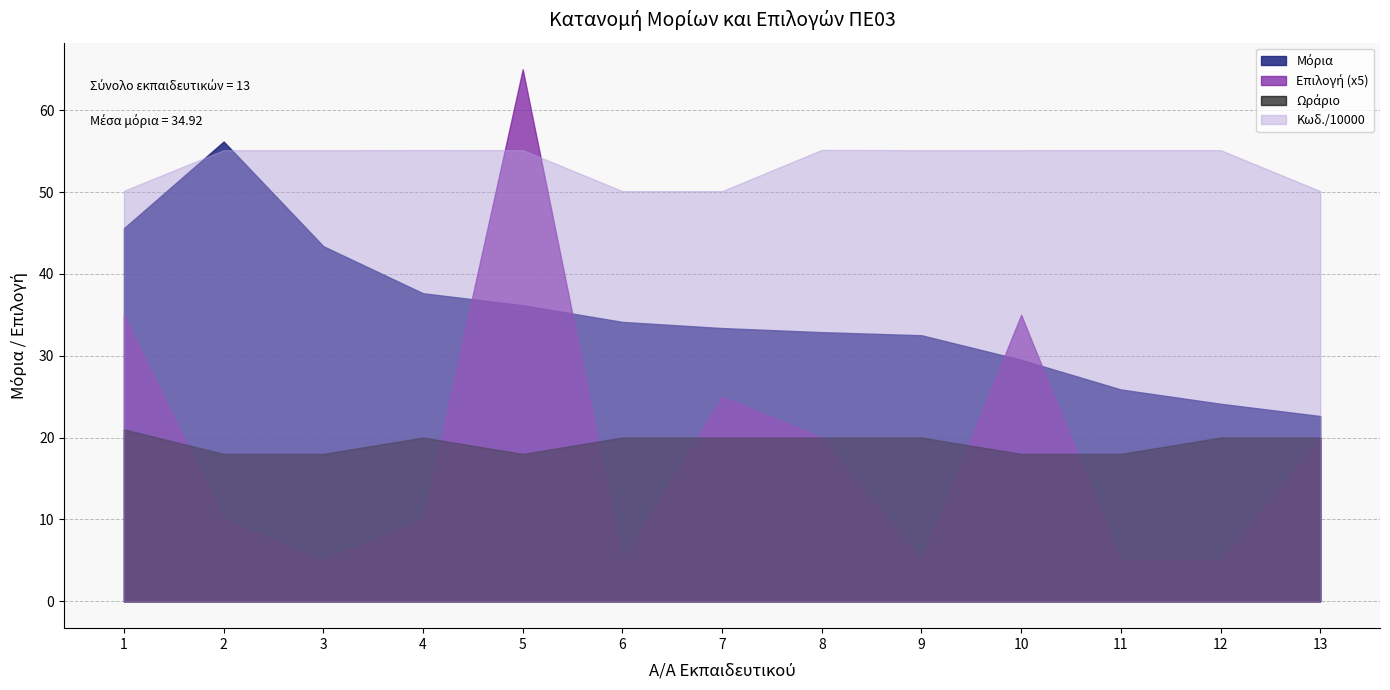

What is the sum of the Μόρια values at 8 and 13?

55.5